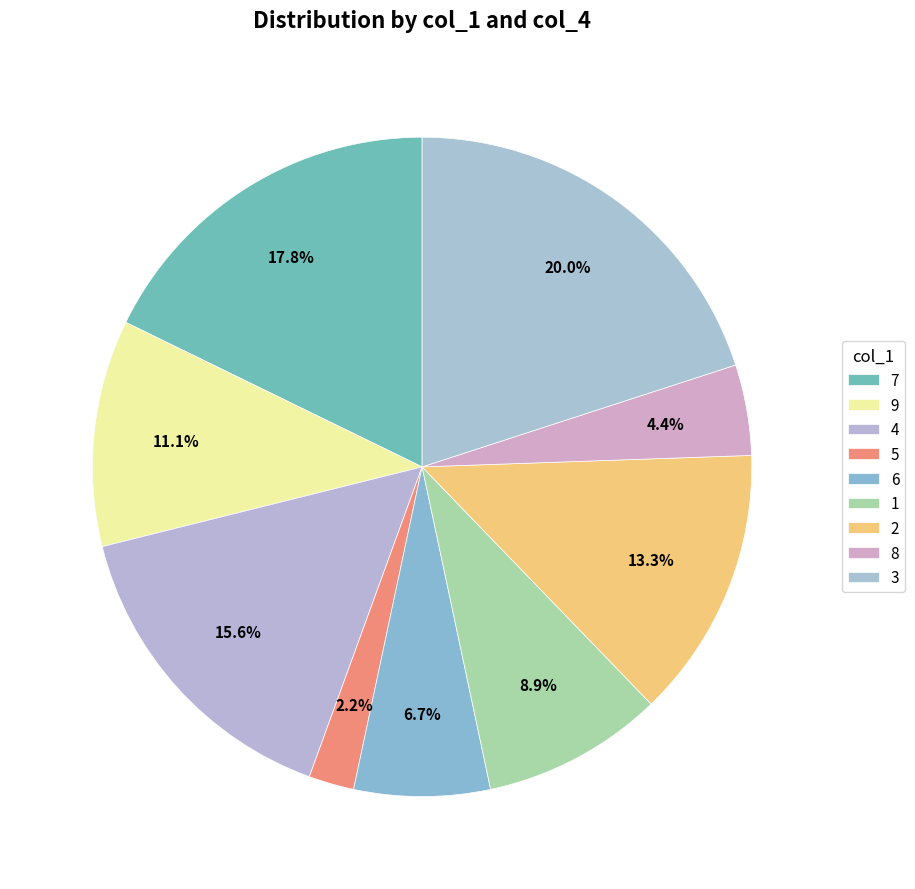

Rank the categories by value from lowest to highest.

5, 8, 6, 1, 9, 2, 4, 7, 3